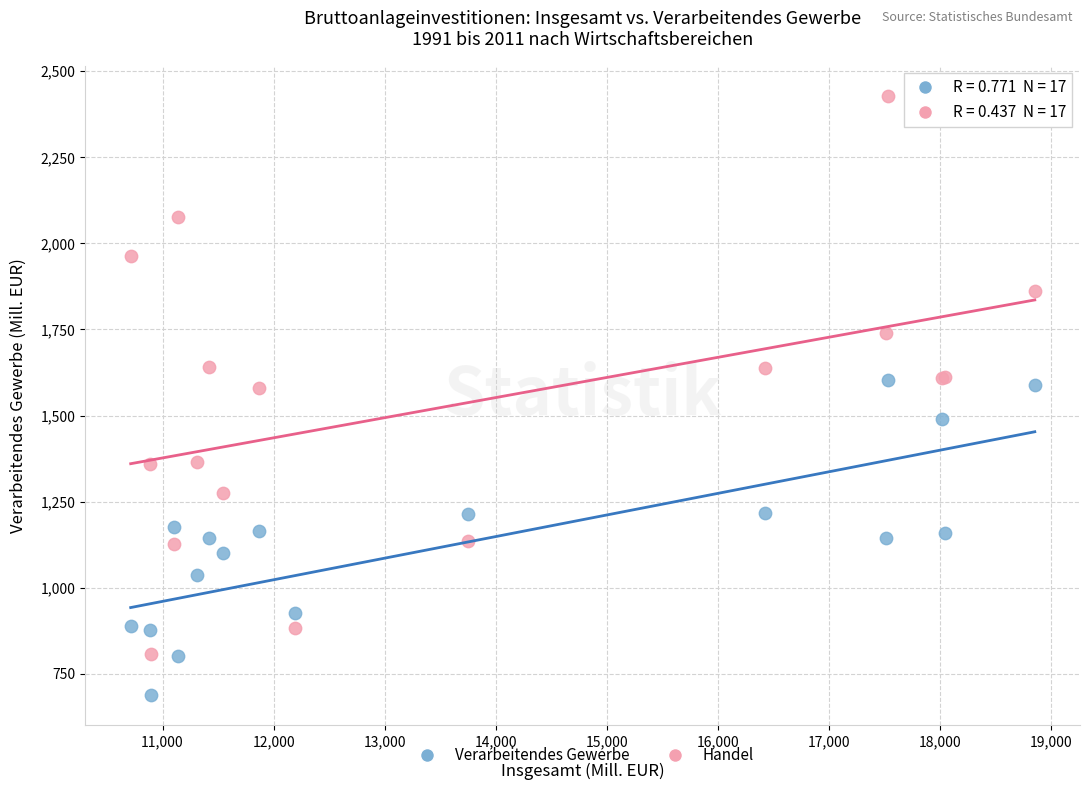

Which series reaches the minimum Y coordinate?

Verarbeitendes Gewerbe